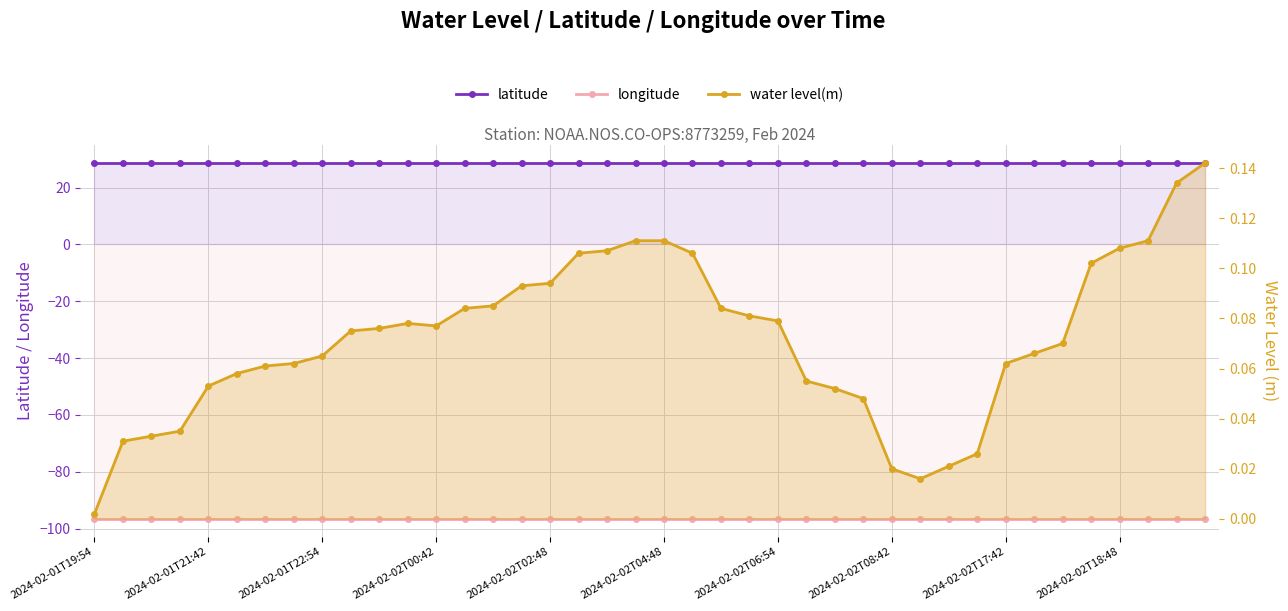

What is the sum of all water level(m) values?

2.9